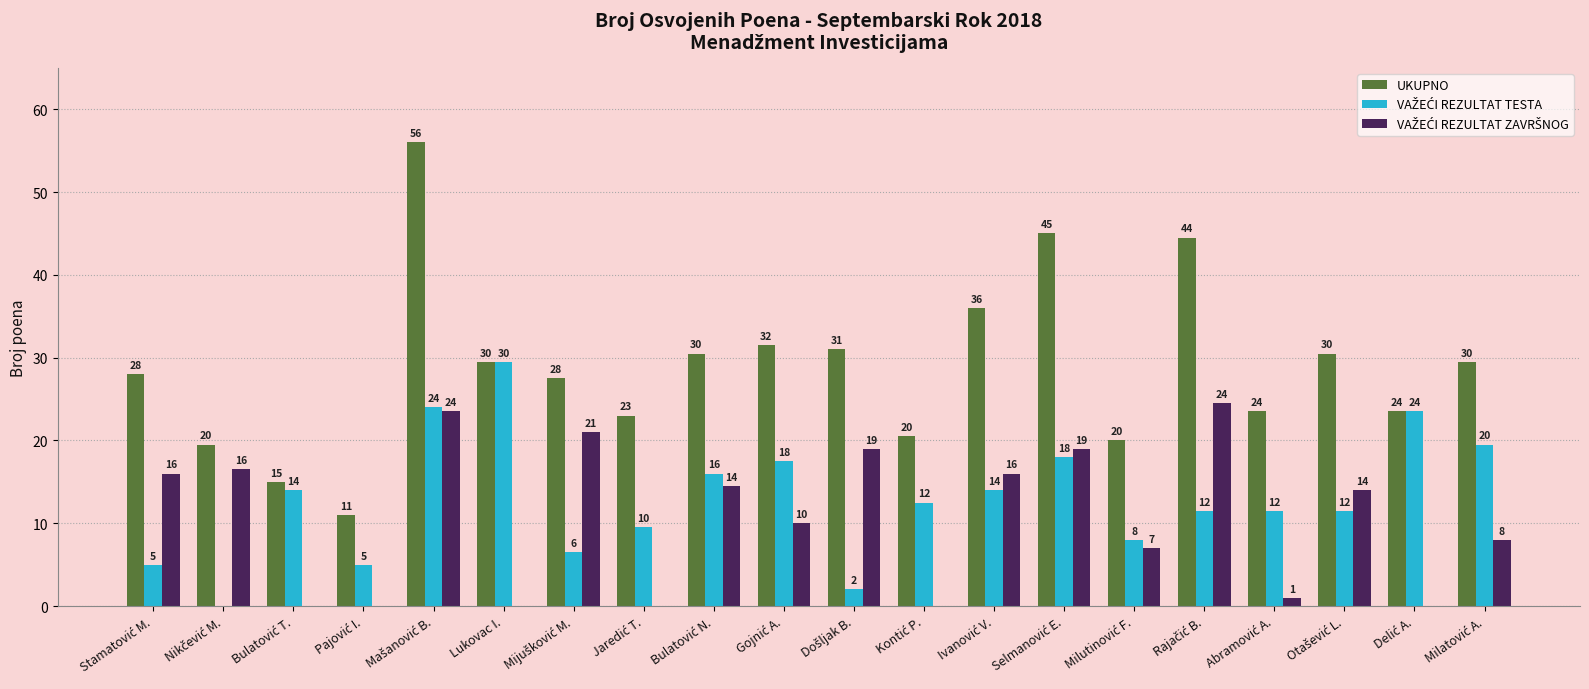

Count the number of data series in this chart.

3